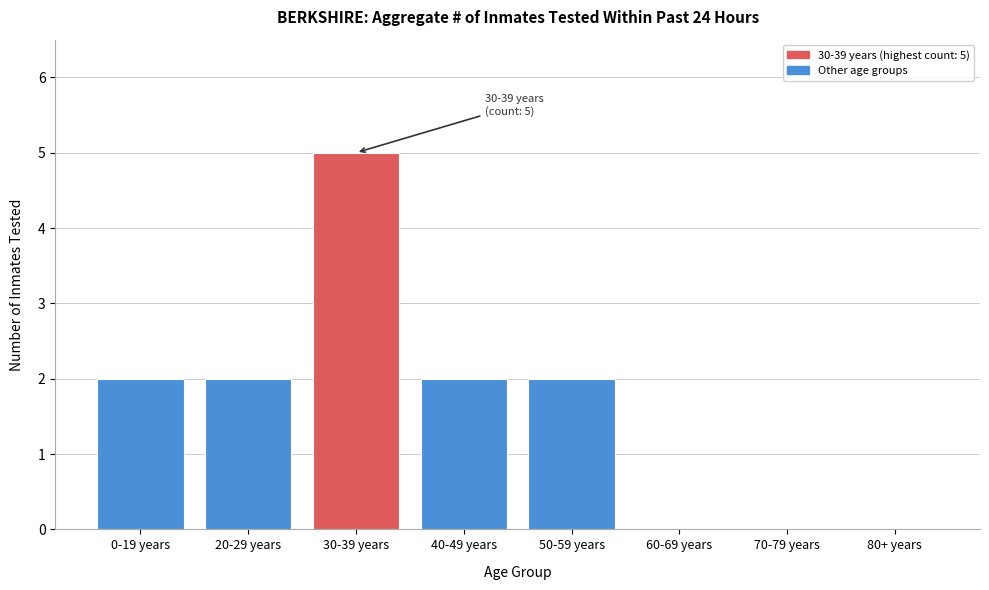

Reading left to right, what are all the values shown in this chart?

0-19 years=2	20-29 years=2	30-39 years=5	40-49 years=2	50-59 years=2	60-69 years=0	70-79 years=0	80+ years=0